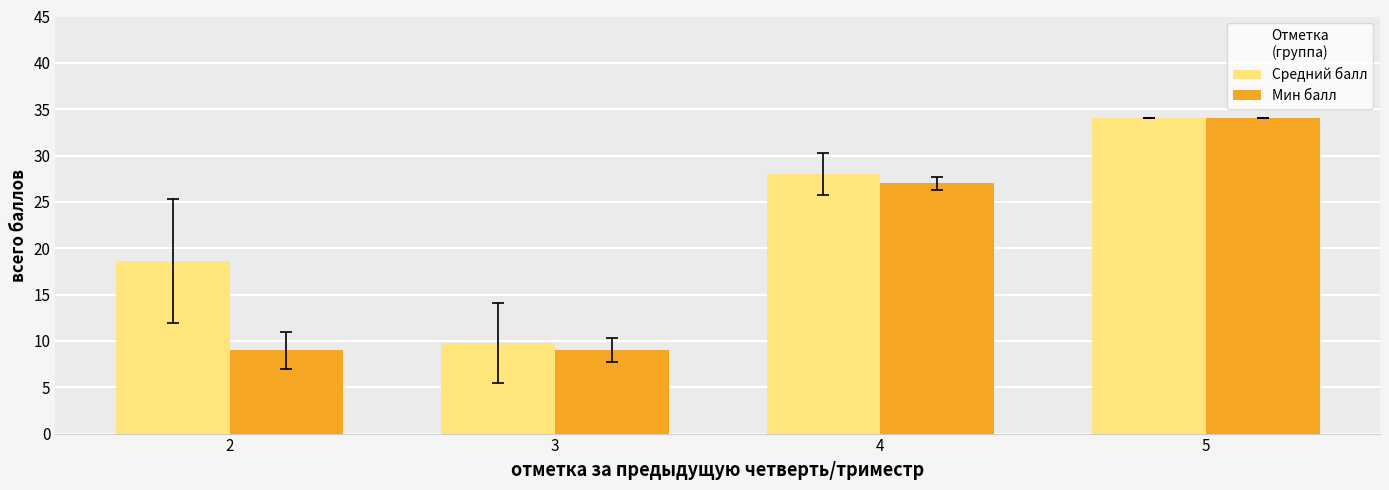

Rank the categories by Средний балл value from highest to lowest.

5, 4, 2, 3